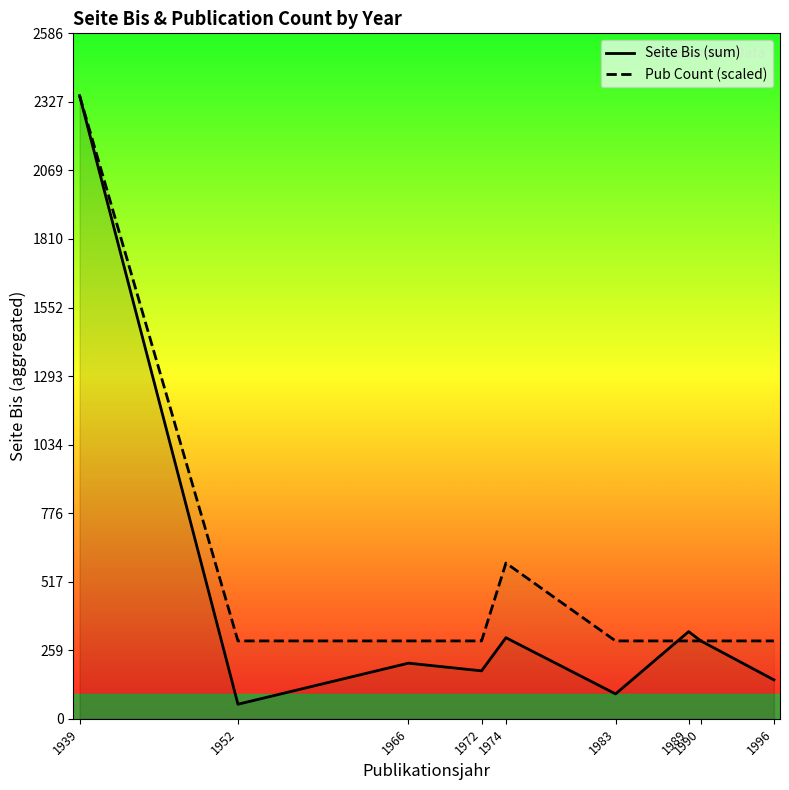

How many values in the Seite Bis (sum) series are below 210?

4